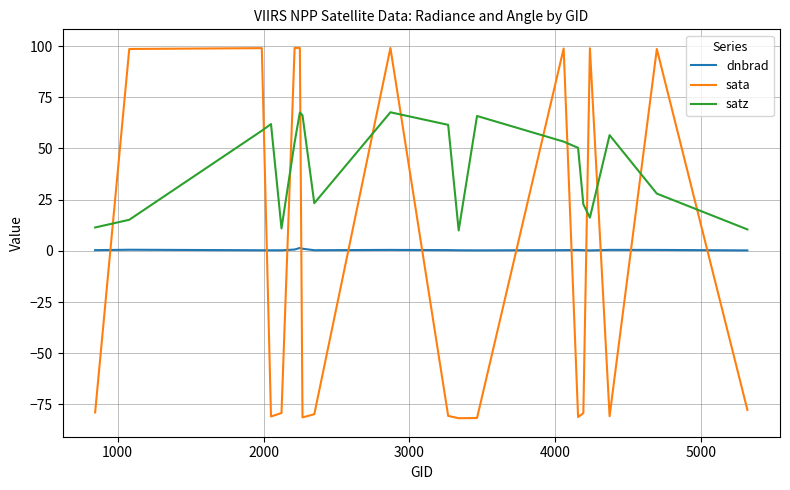

What is the lowest value of the satz series?

10.0